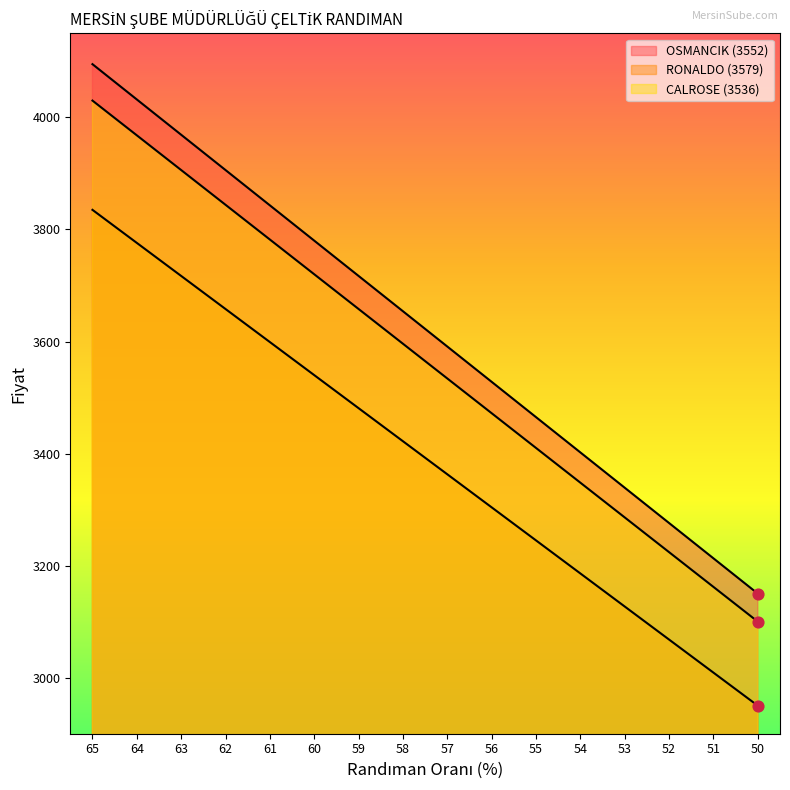

What is the total value across all series at 53?

9752